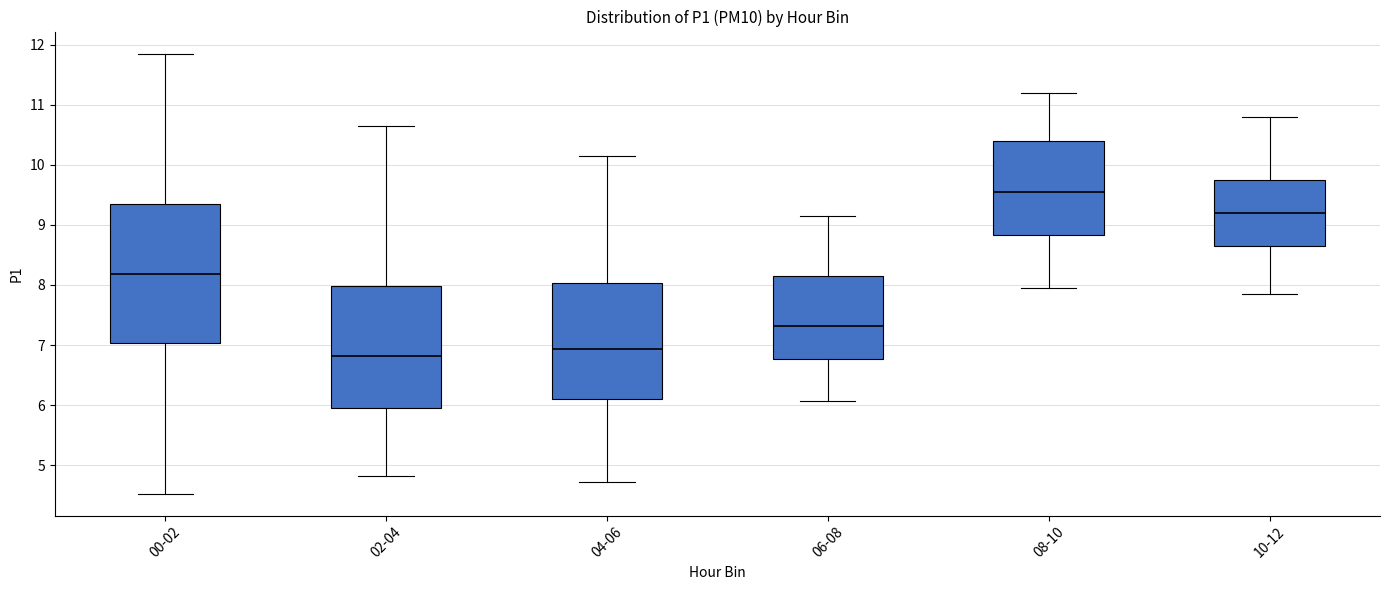

Reading left to right, read every box against the y-axis: the position of its median line, the range the box covers, and the ends of its whiskers. The values are not printed on the chart, so give them approximately, as read against the axis.

00-02: median 8.2, box 7.0 to 9.4, whiskers 4.5 to 11.9
02-04: median 6.8, box 6.0 to 8.0, whiskers 4.8 to 10.7
04-06: median 6.9, box 6.1 to 8.0, whiskers 4.7 to 10.2
06-08: median 7.3, box 6.8 to 8.2, whiskers 6.1 to 9.2
08-10: median 9.6, box 8.8 to 10.4, whiskers 8.0 to 11.2
10-12: median 9.2, box 8.7 to 9.8, whiskers 7.9 to 10.8